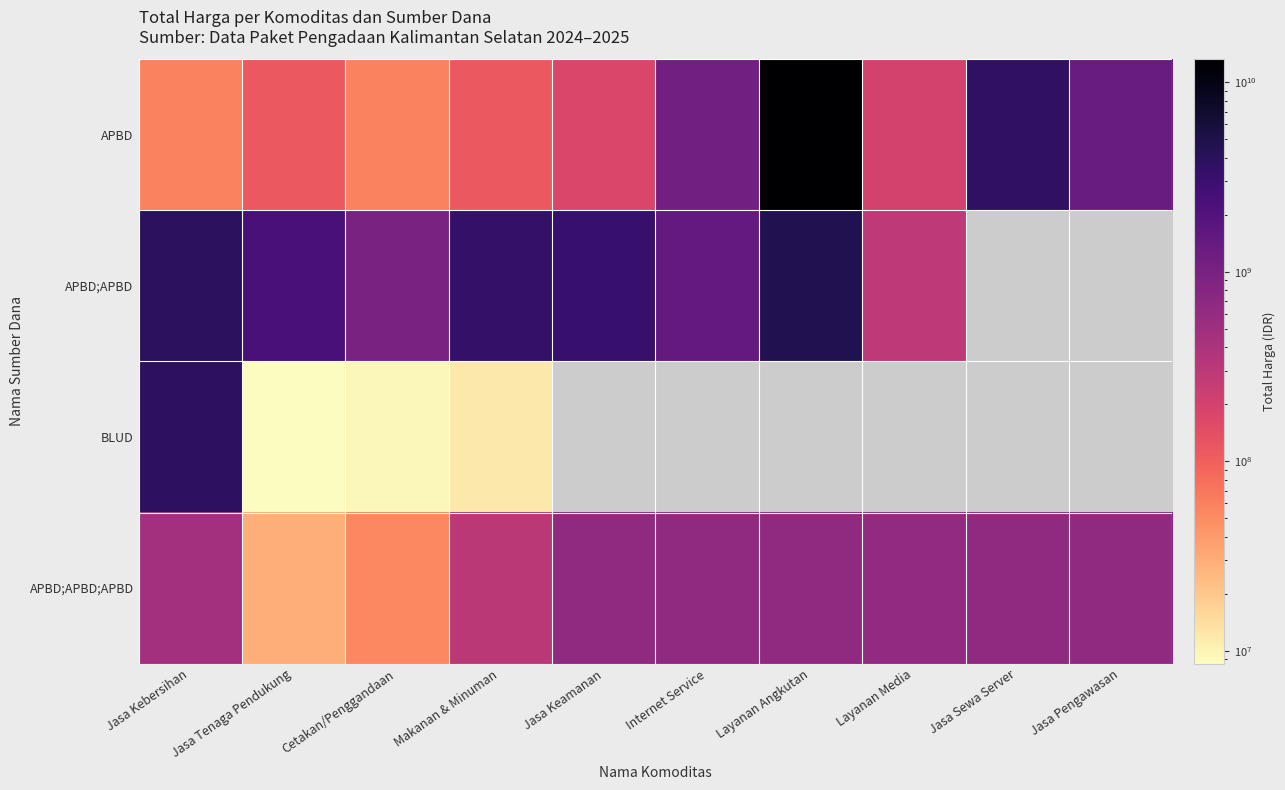

How many values in APBD;APBD are above zero?

8